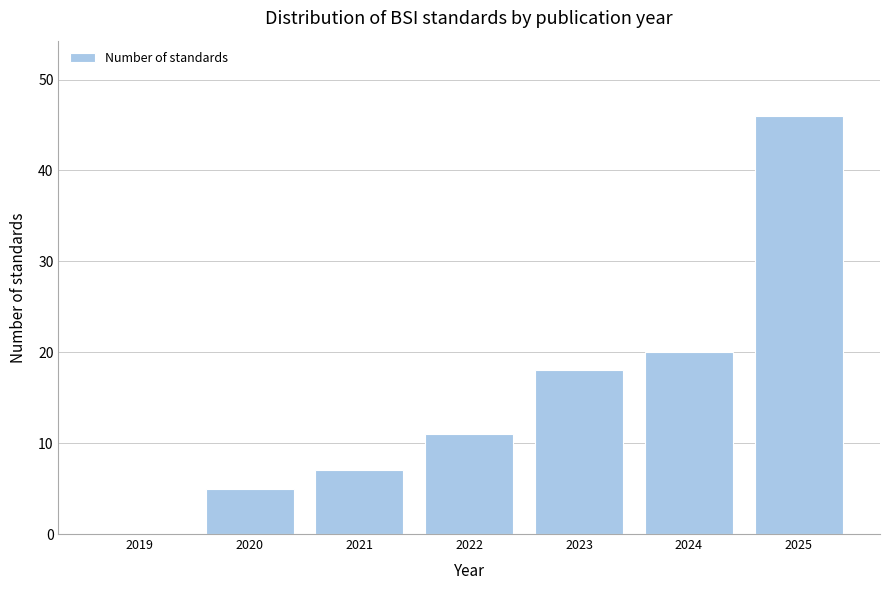

Reading left to right, list all the values displayed in this chart.

2019=0	2020=5	2021=7	2022=11	2023=18	2024=20	2025=46